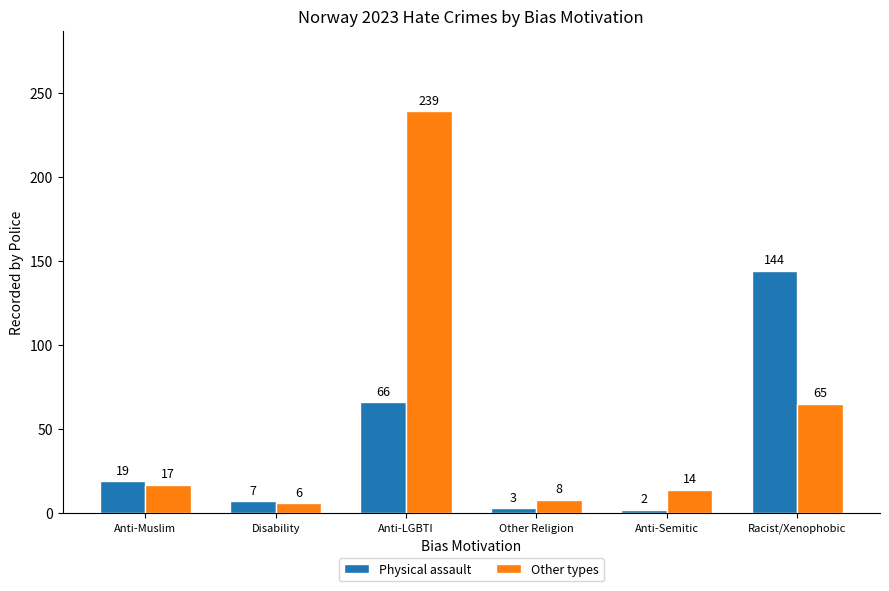

How many groups of bars are there?

6